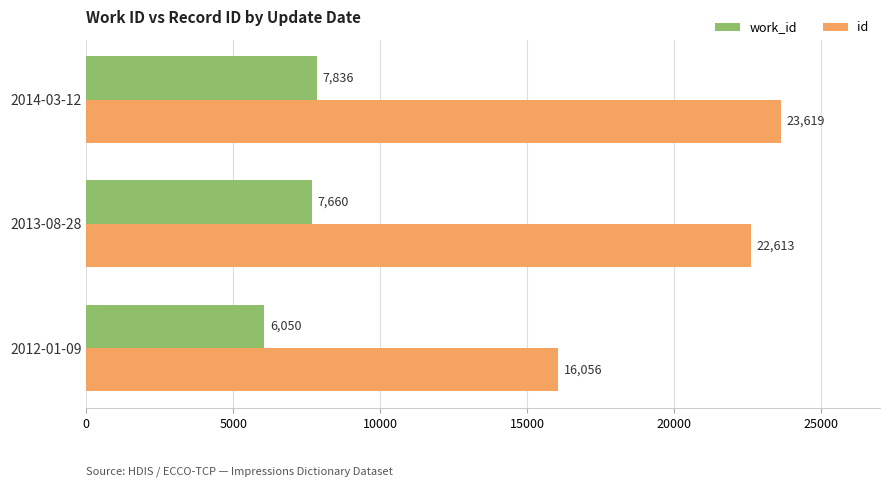

What is the spread (max minus min) of values at 2013-08-28?

14953